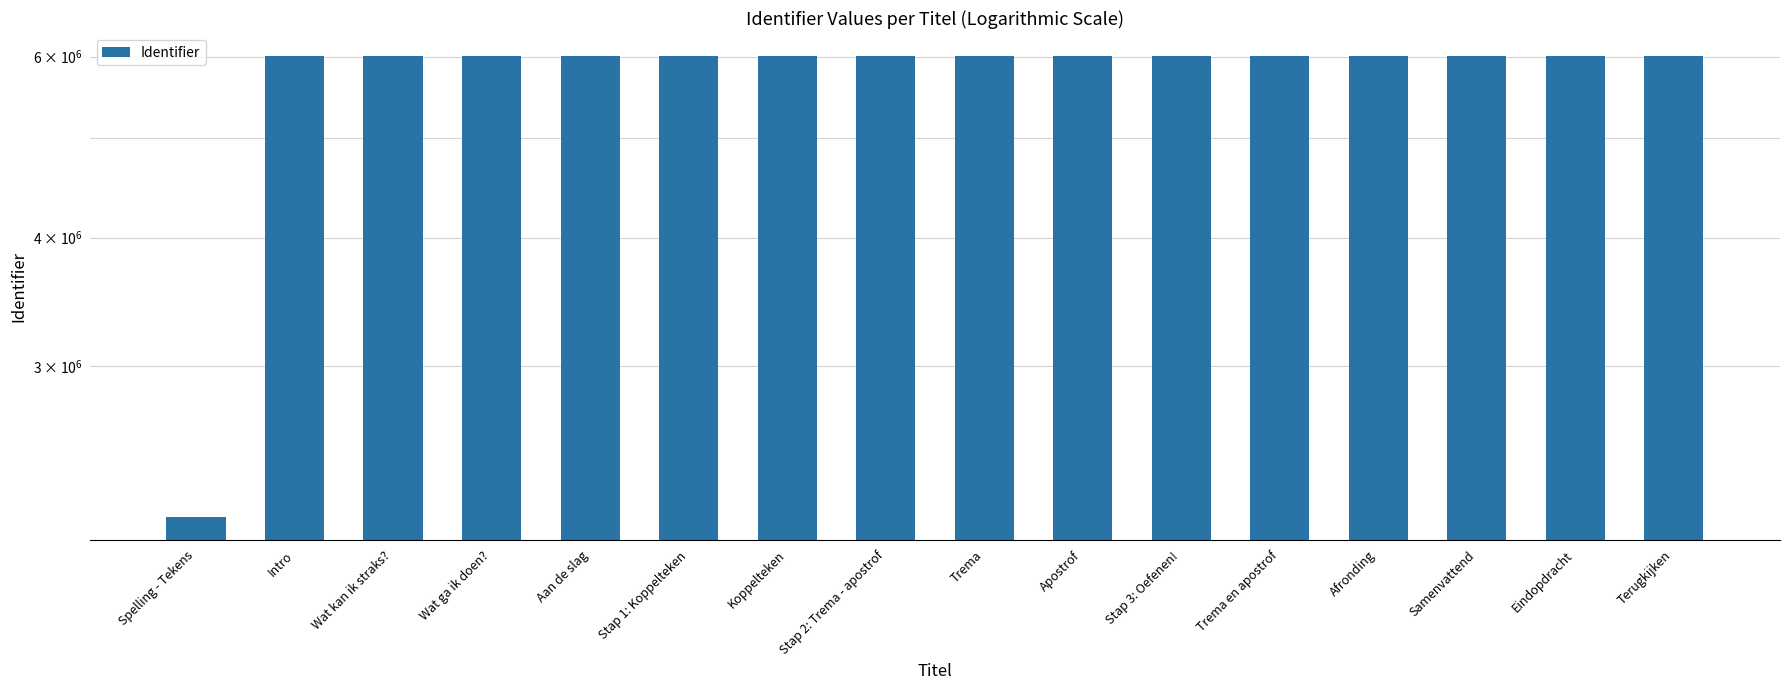

Reading left to right, extract all data points from this chart.

2138626	6009324	6009326	6009328	6009330	6009331	6009335	6009336	6009340	6009341	6009342	6009344	6009345	6009346	6009350	6009352